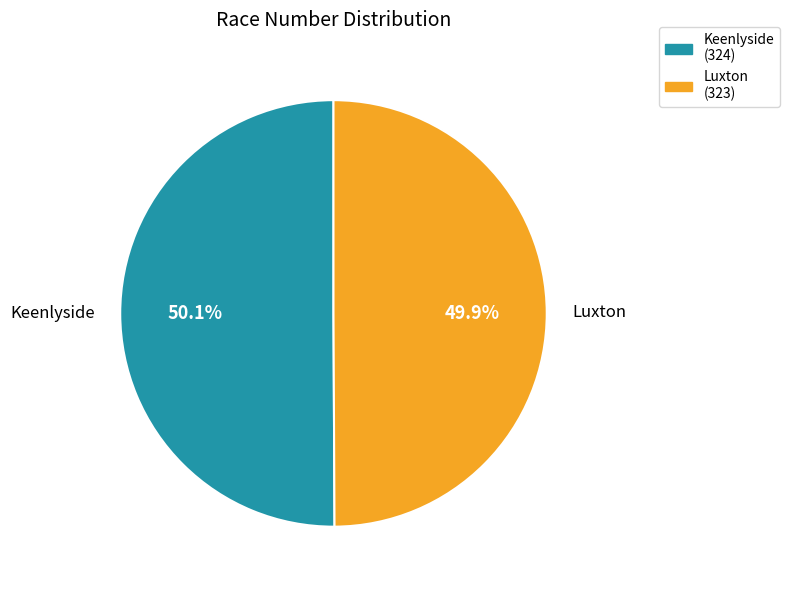

What percentage do Keenlyside and Luxton together represent?

100.0%